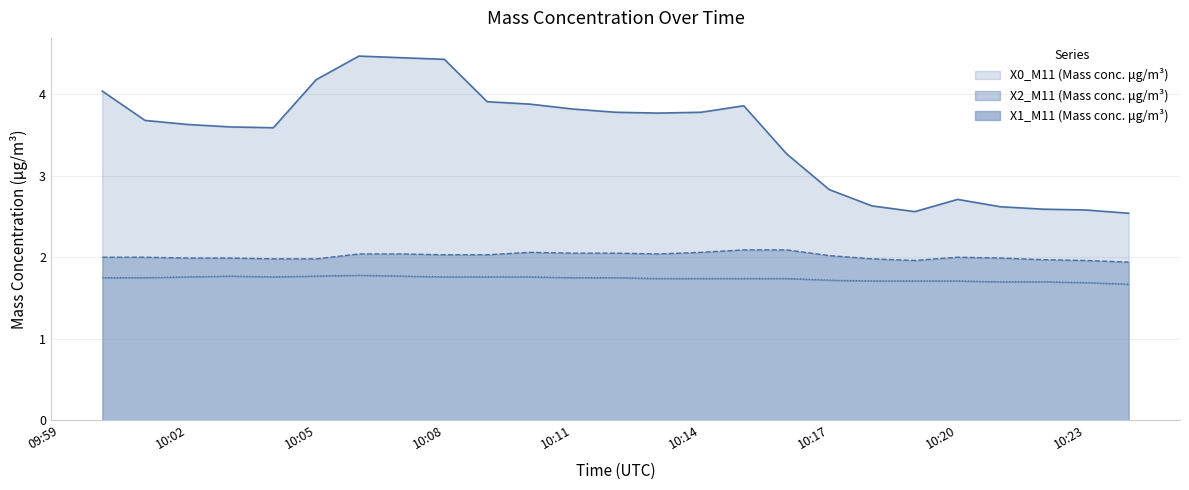

At which label does X0_M11 (Mass conc. μg/m³) reach its minimum?

2022-11-02 10:24:00